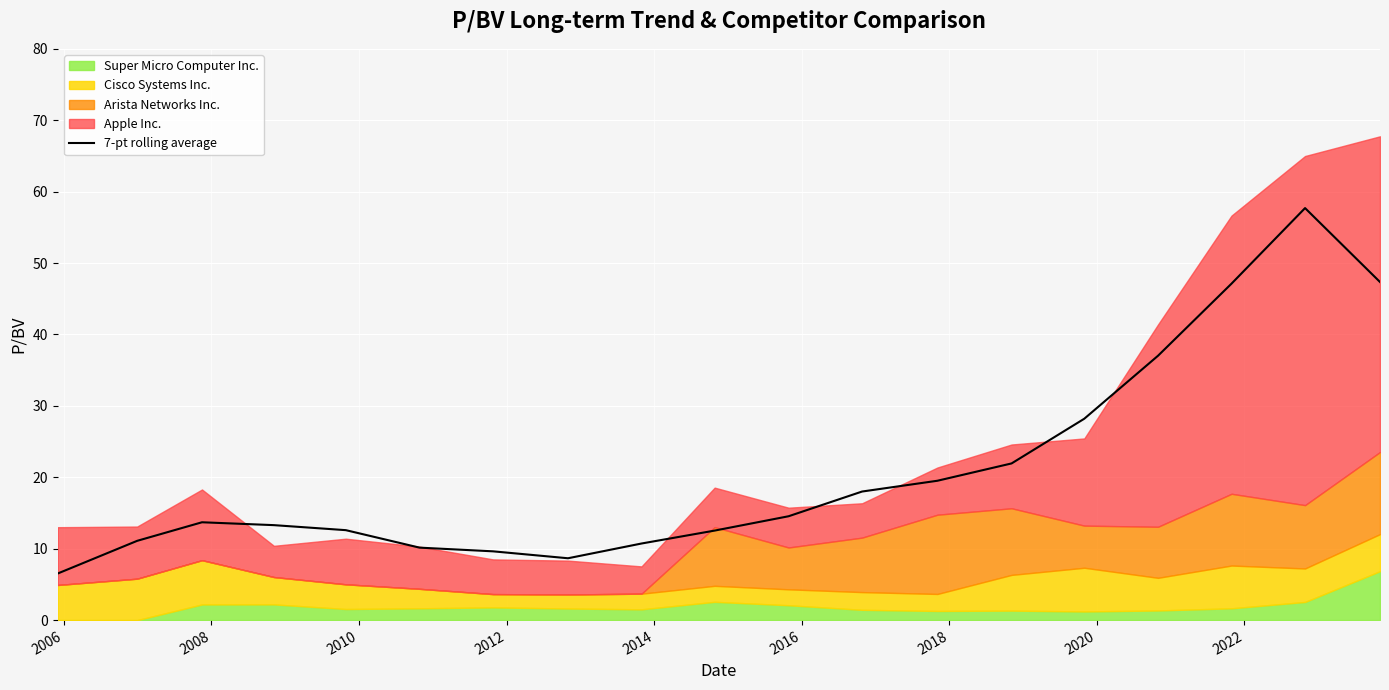

What is the minimum value shown in the chart?

6.5